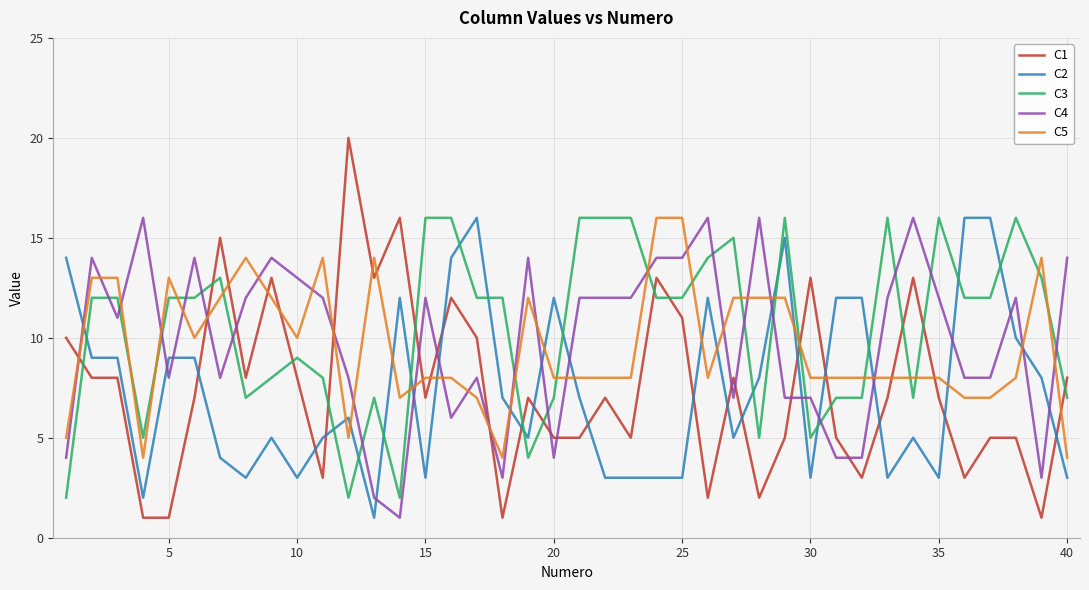

What are all the series names shown in the legend?

C1, C2, C3, C4, C5